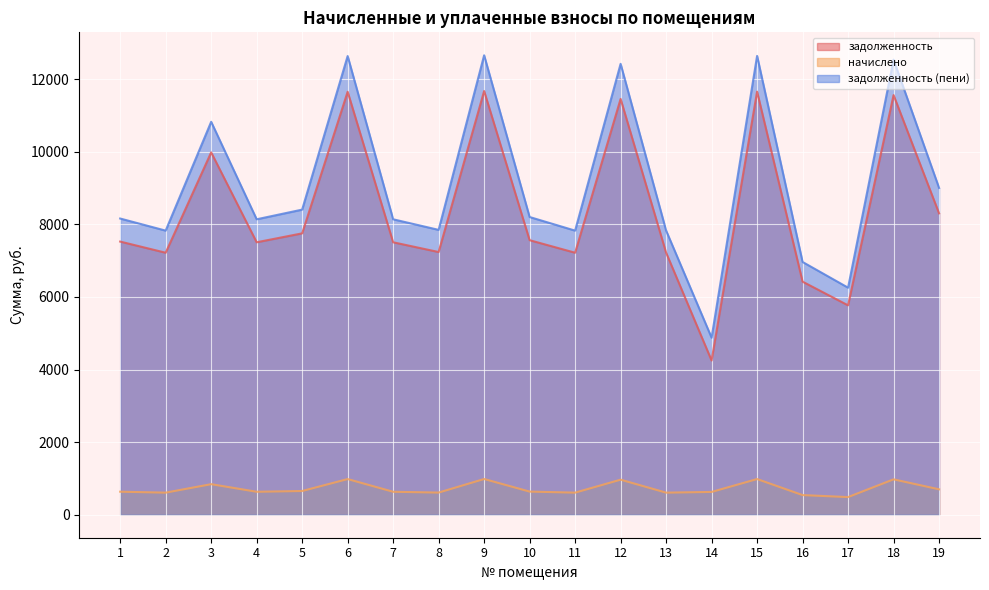

Between 2 and 4, which series saw the biggest shift?

задолженность (пени)